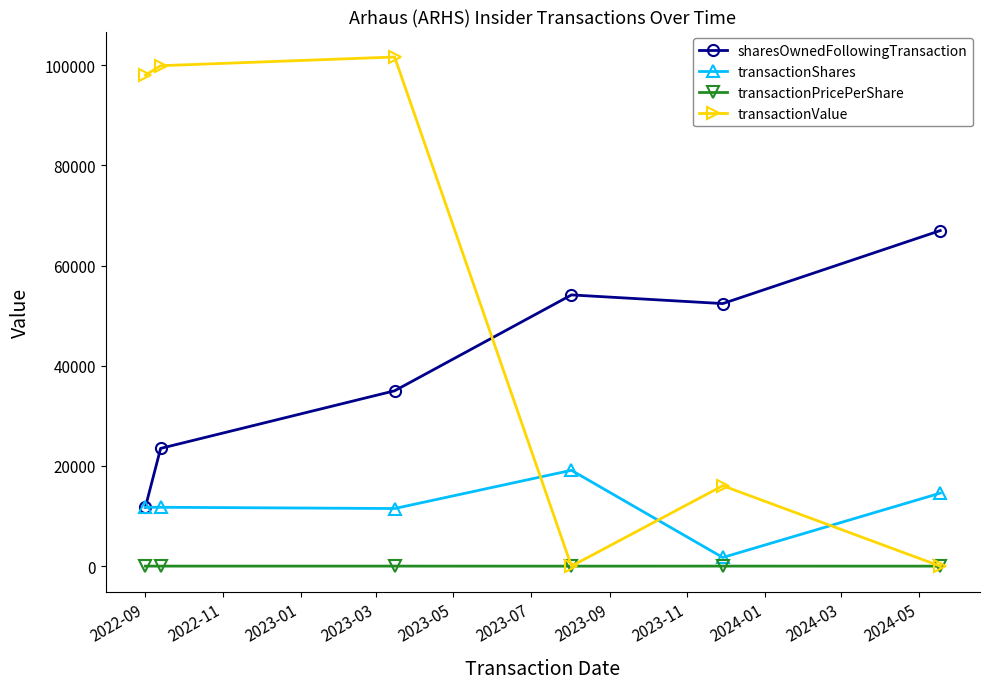

Which series has the widest spread of values?

transactionValue